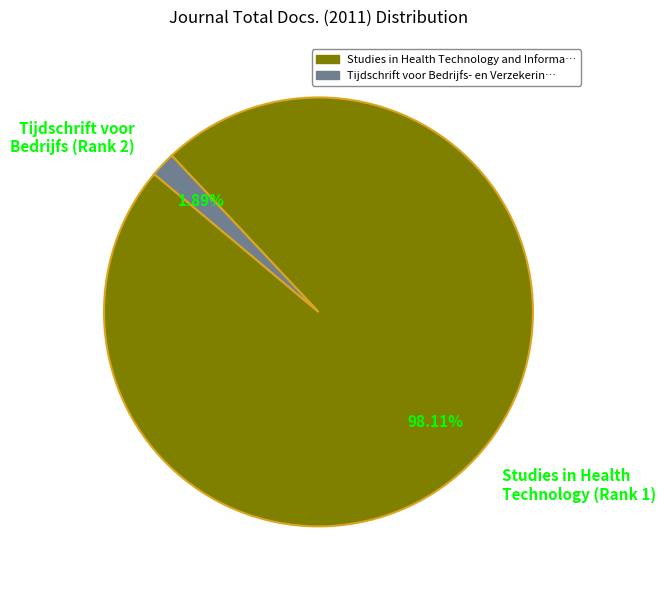

Is there a majority slice in this chart?

Yes